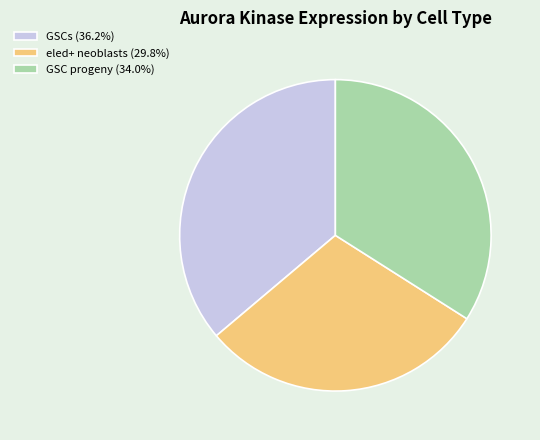

Is there a majority slice in this chart?

No